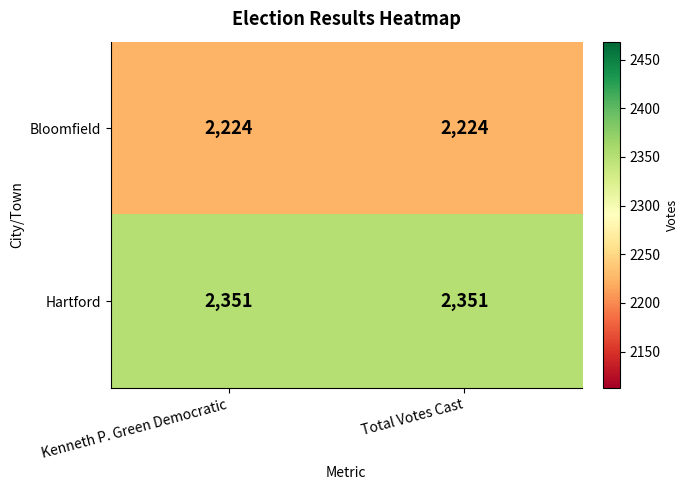

Rank the series by their average value, from lowest to highest.

Bloomfield, Hartford